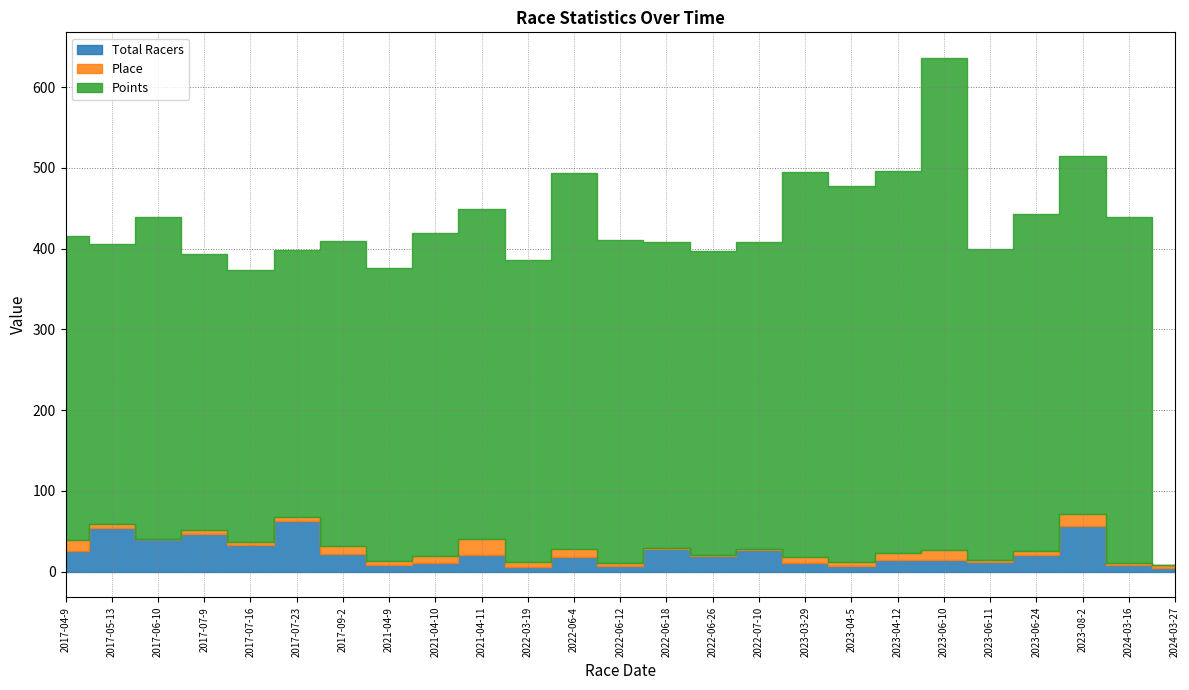

How many lines are shown in the chart?

3